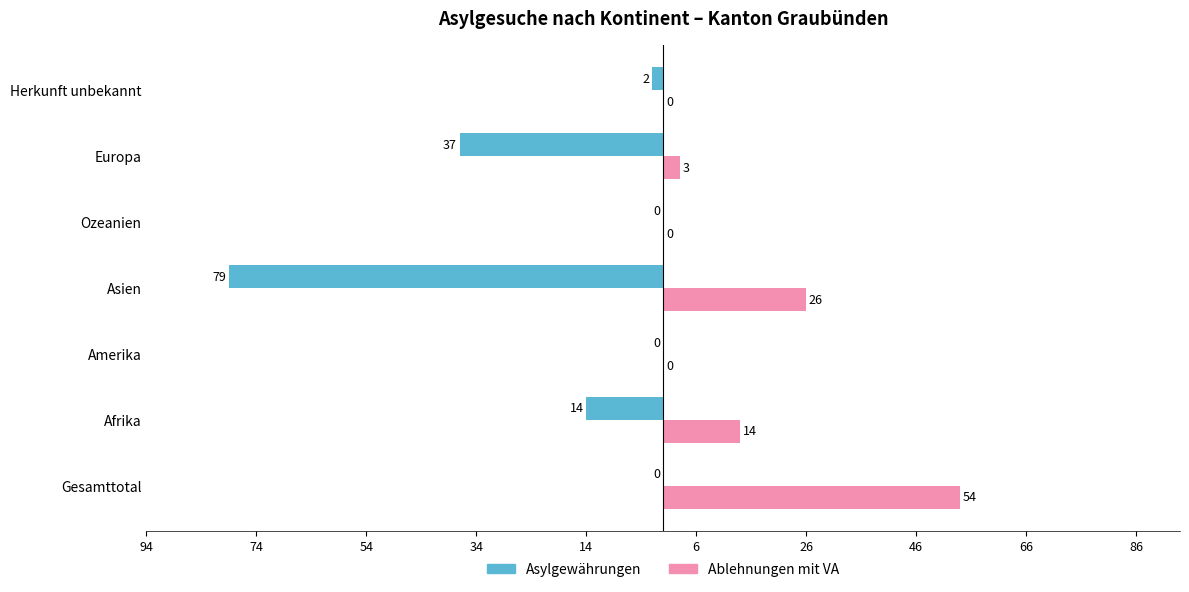

What are all the series names shown in the legend?

Asylgewährungen, Ablehnungen mit VA